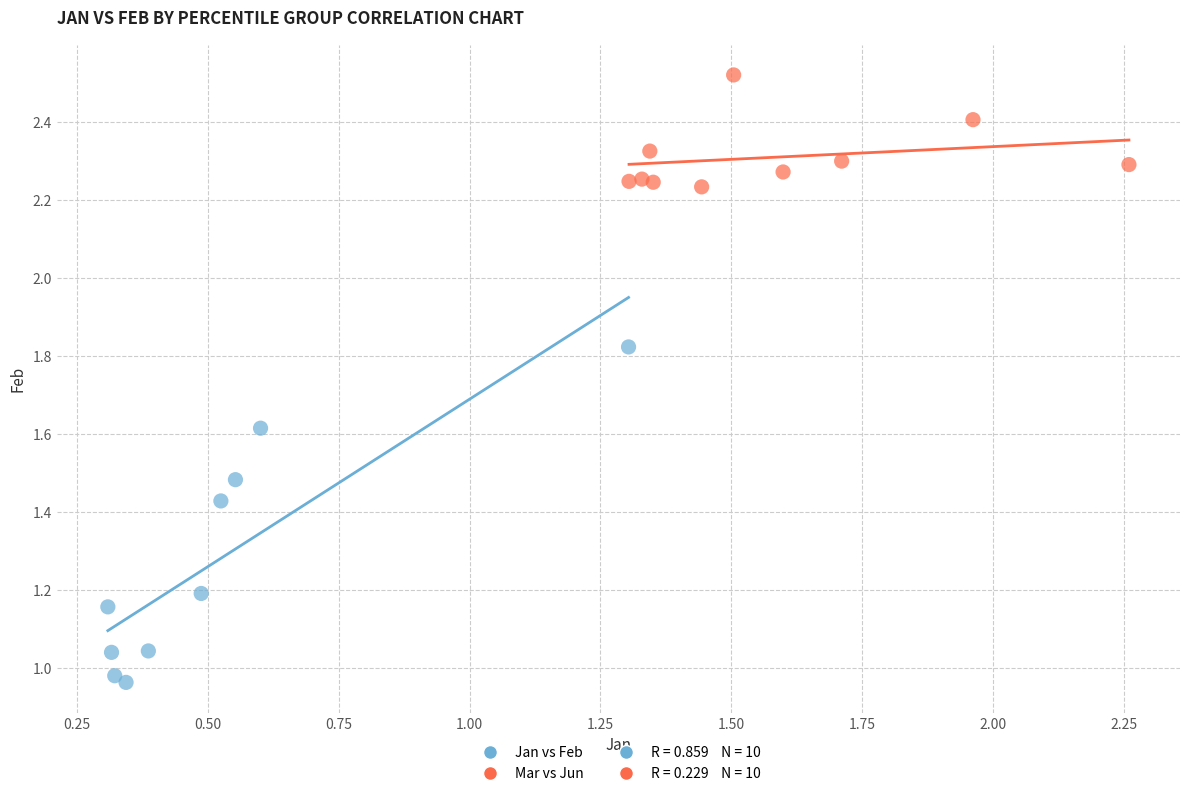

Which series reaches the minimum Y coordinate?

Jan vs Feb